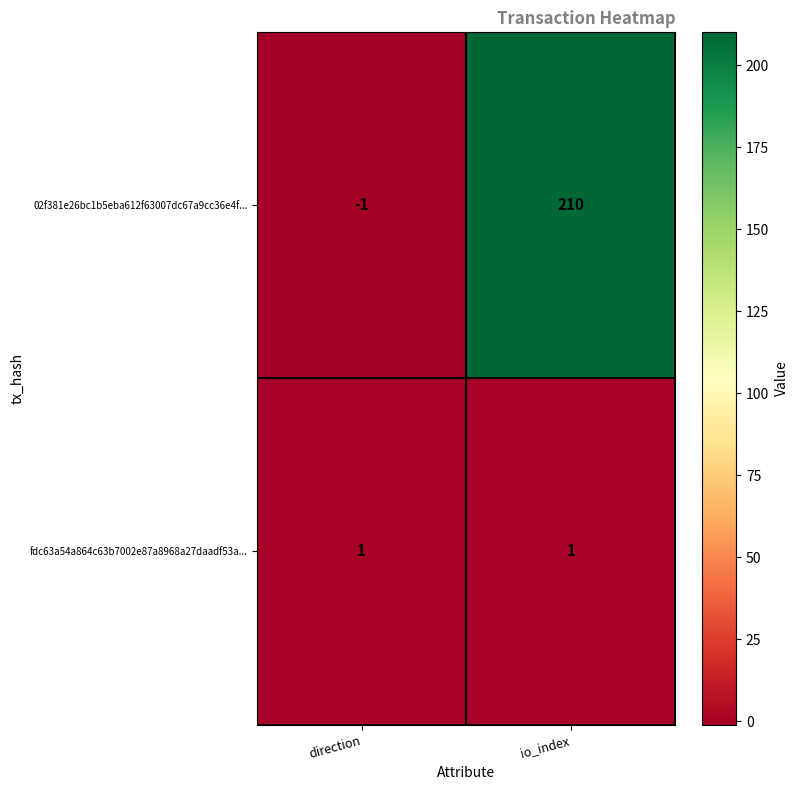

Rank the series by their average value, from lowest to highest.

fdc63a54a864c63b7002e87a8968a27daadf53a..., 02f381e26bc1b5eba612f63007dc67a9cc36e4f...